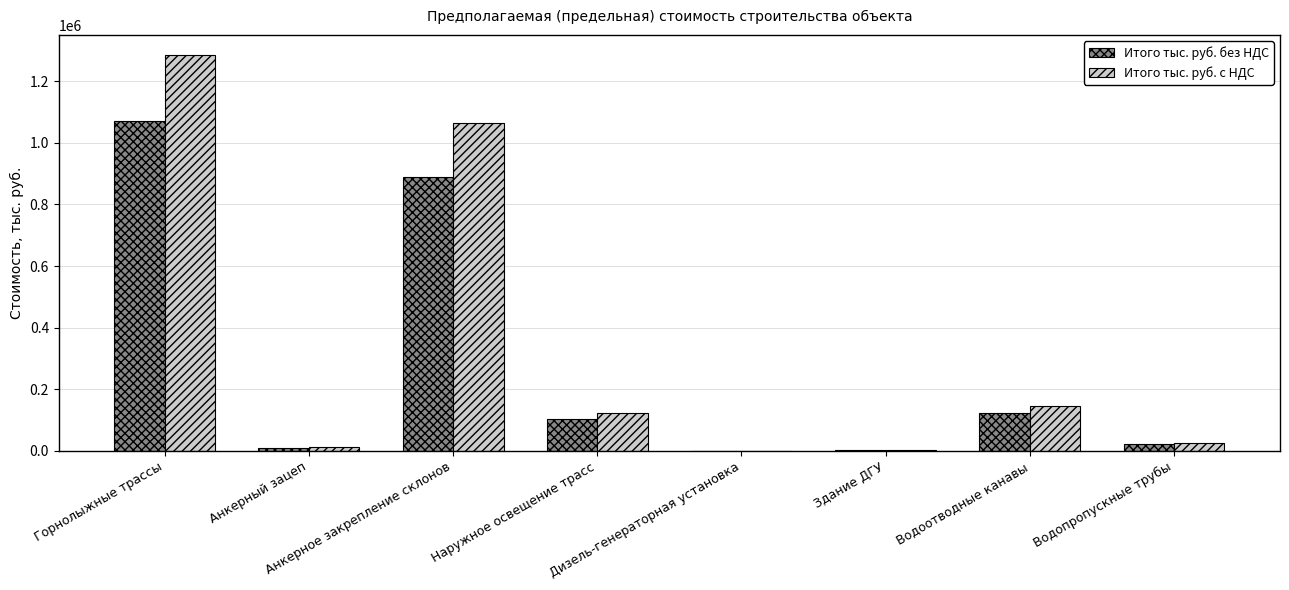

What is the highest value of the Итого тыс. руб. без НДС series?

1071915.1